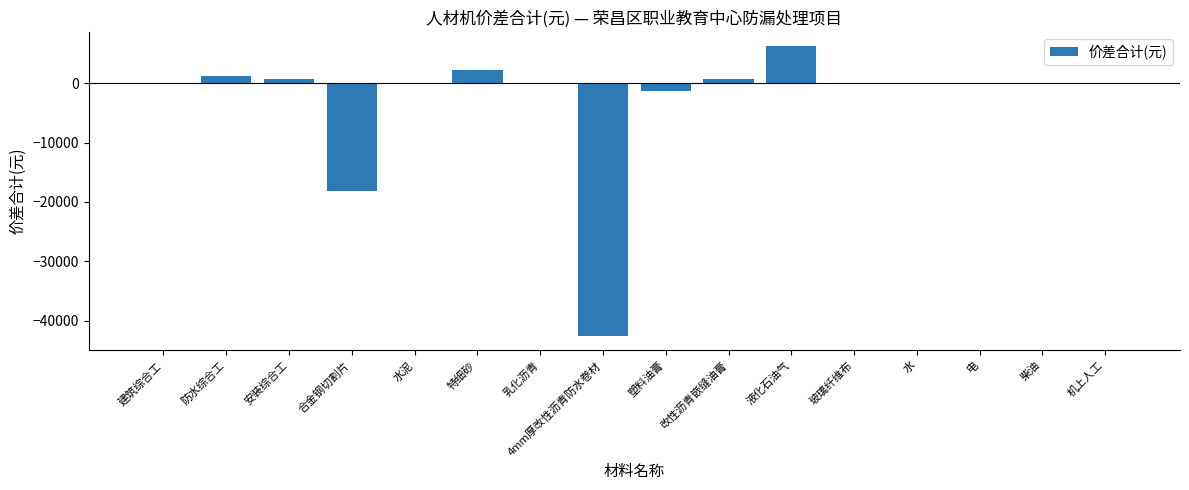

Read the value at 水.

-8.8